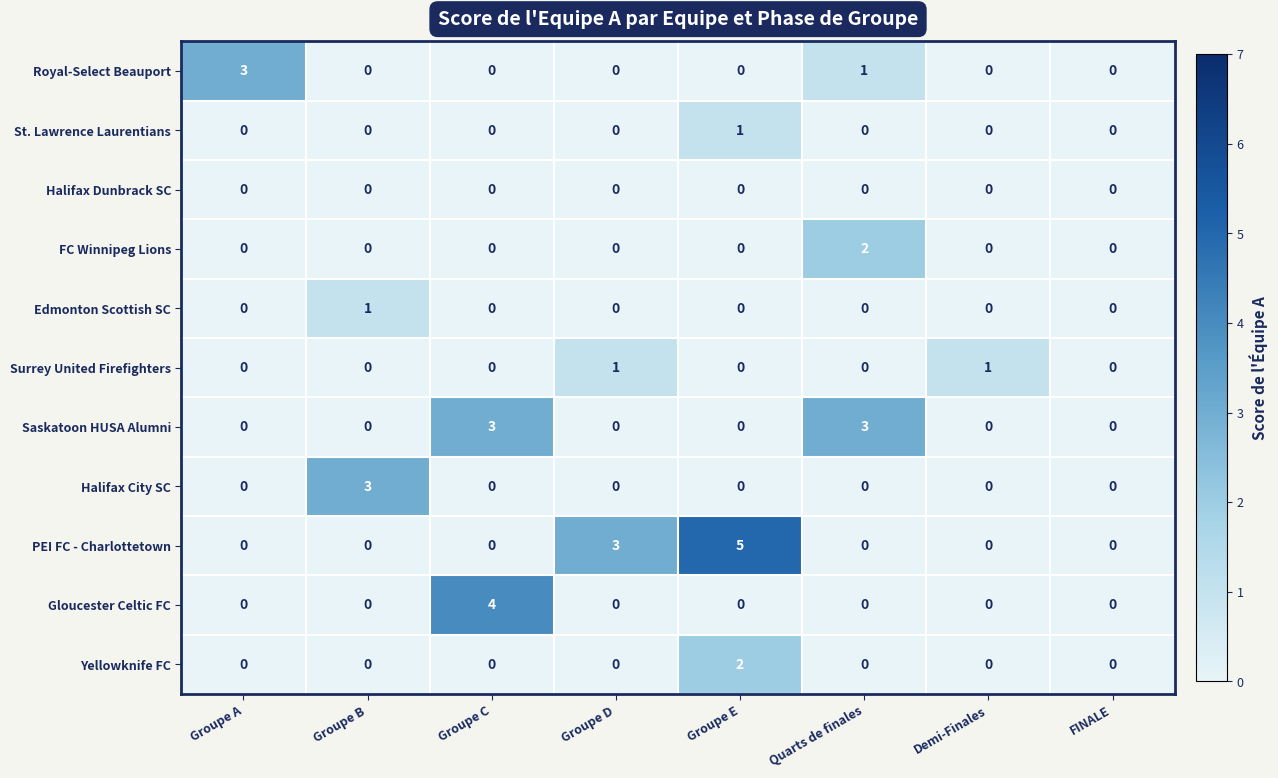

What is the spread (max minus min) of values at Demi-Finales?

1